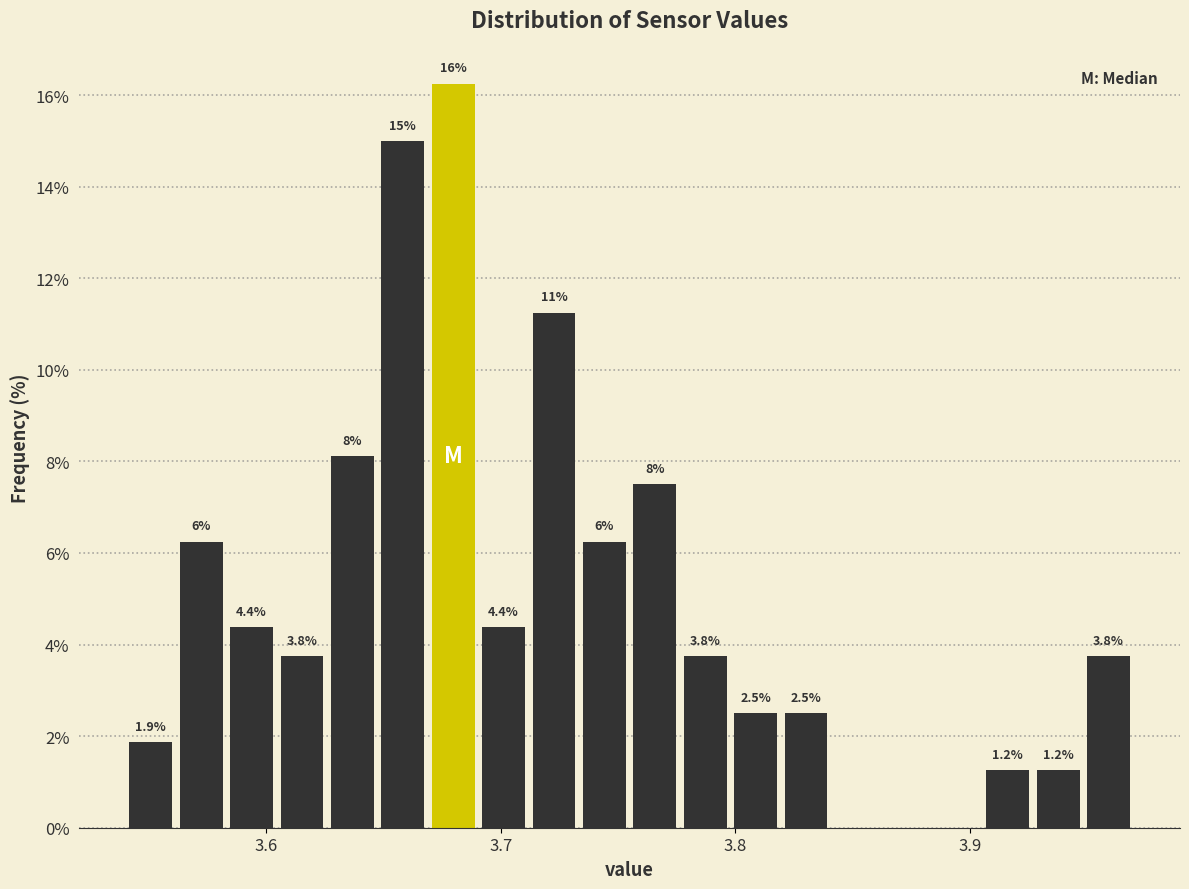

Around what value on the x-axis is the tallest bar? Give the approximate position of its centre, as read against the axis.

3.68